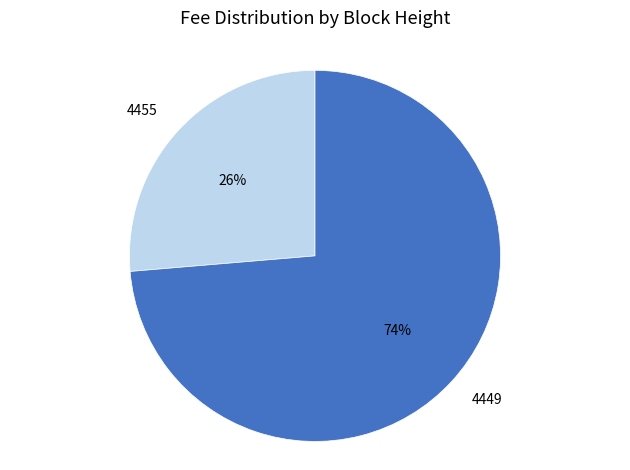

To the nearest percent, what percentage of the pie is 4449?

74%